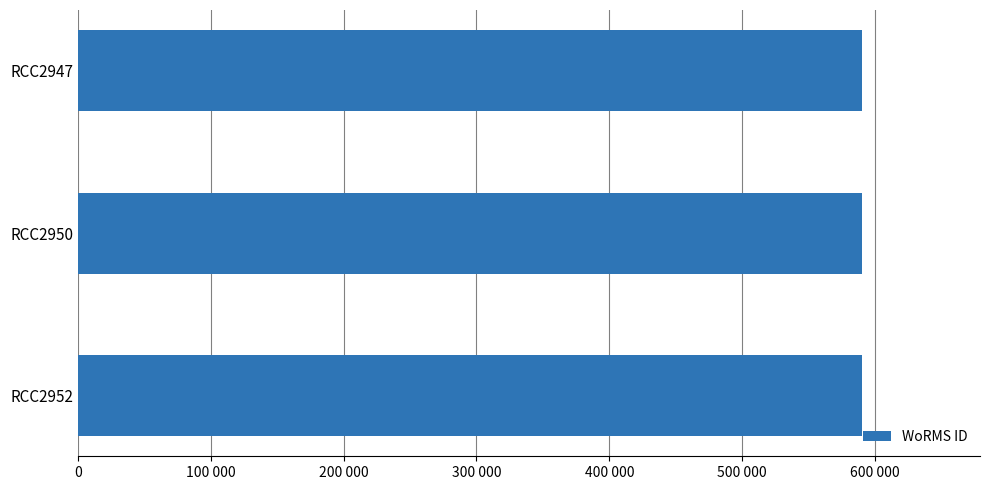

Are the bars horizontal?

Yes